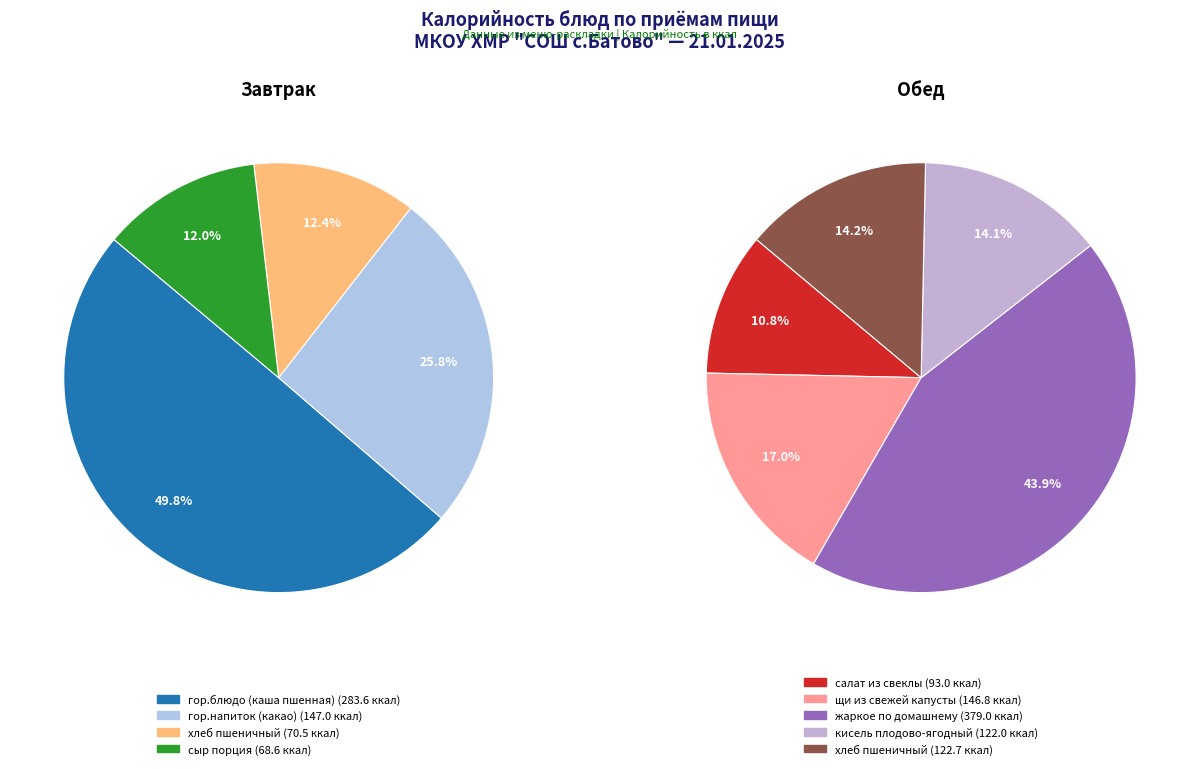

Combined, what portion of the pie is Обед and Завтрак?

100.0%